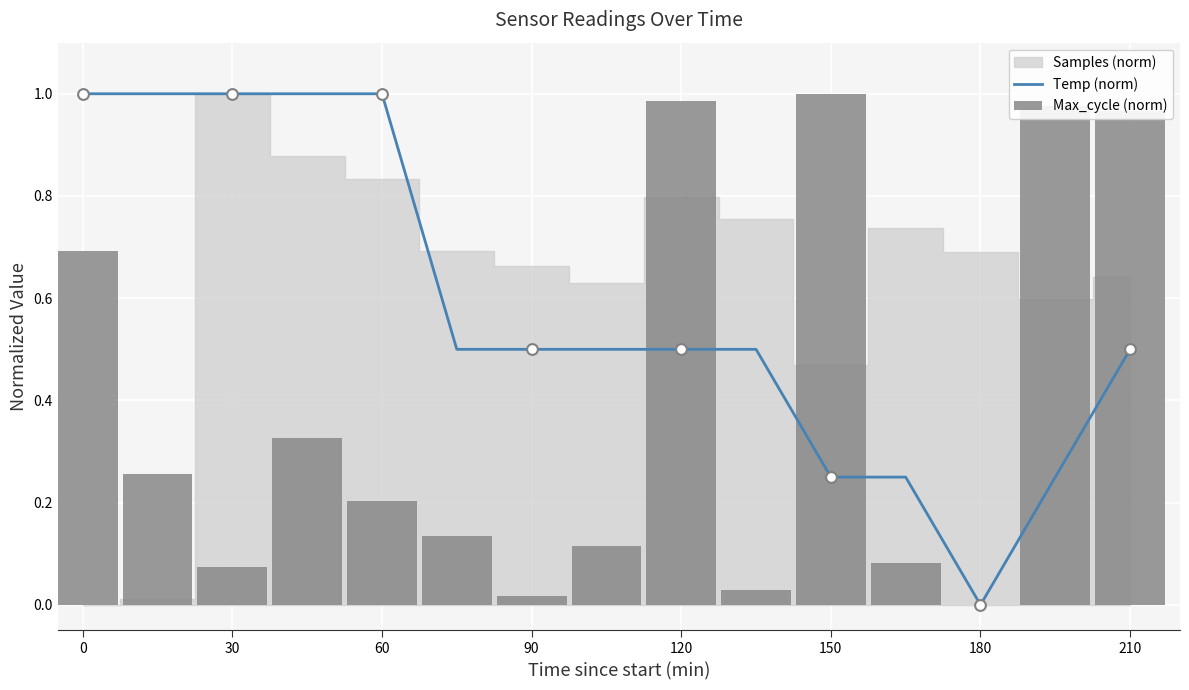

Which series has the widest spread of Y values?

Temp (norm)